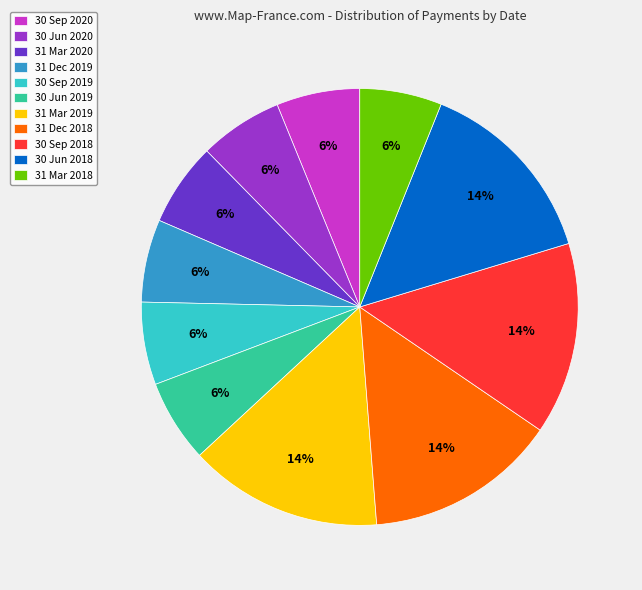

Count the number of slices in the pie.

11